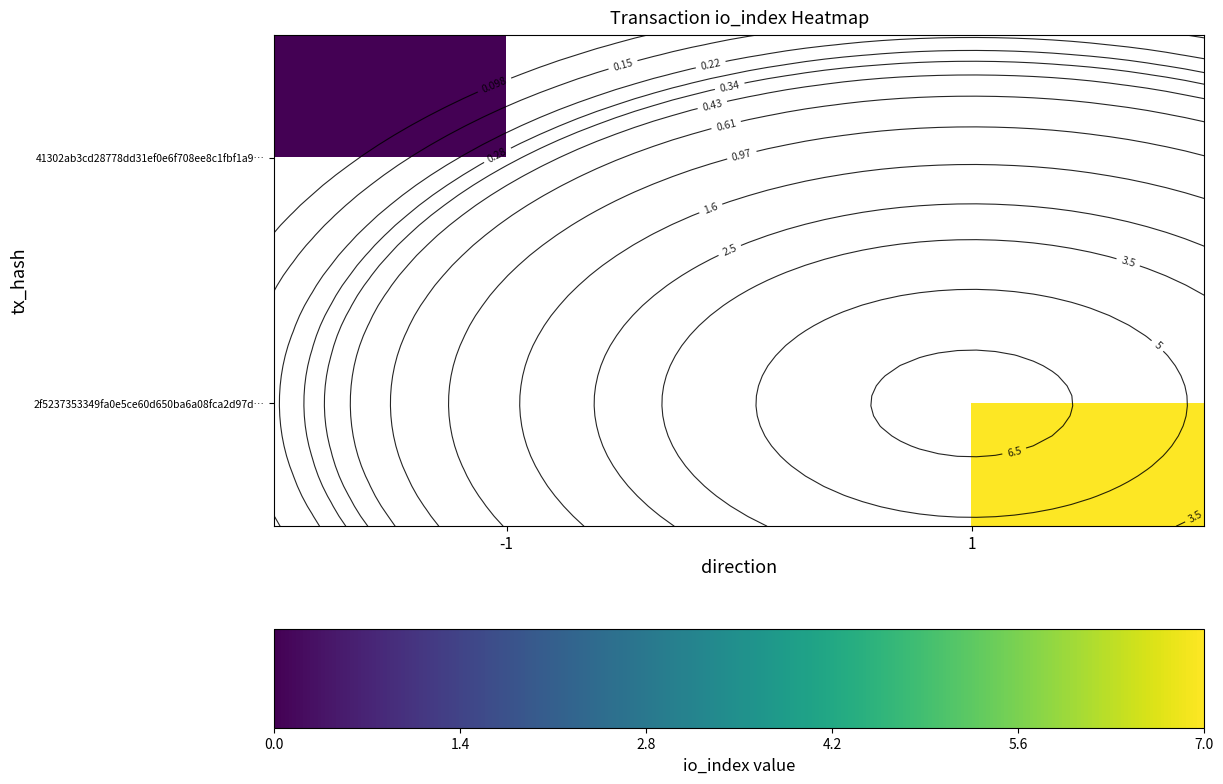

At how many categories does at least one series exceed 6?

1